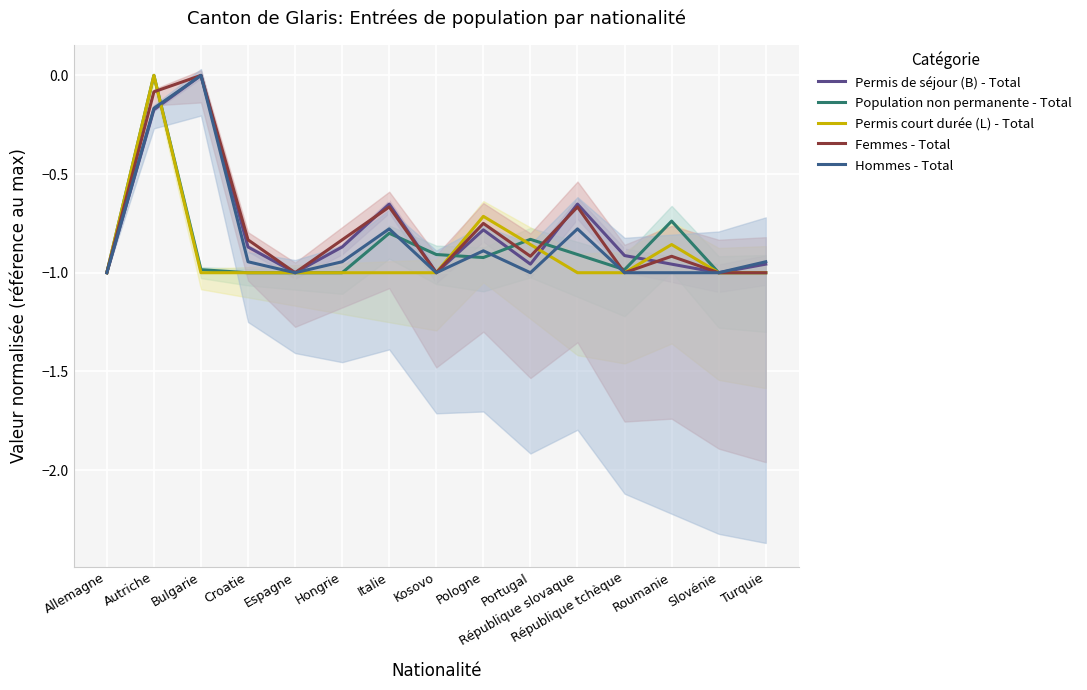

What are all the series names shown in the legend?

Permis de séjour (B) - Total, Population non permanente - Total, Permis court durée (L) - Total, Femmes - Total, Hommes - Total